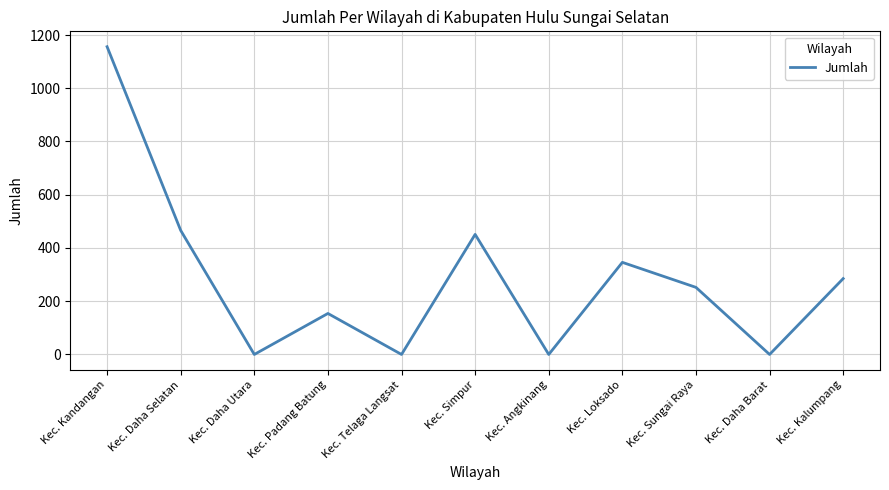

What position from the left is Kec. Simpur?

6